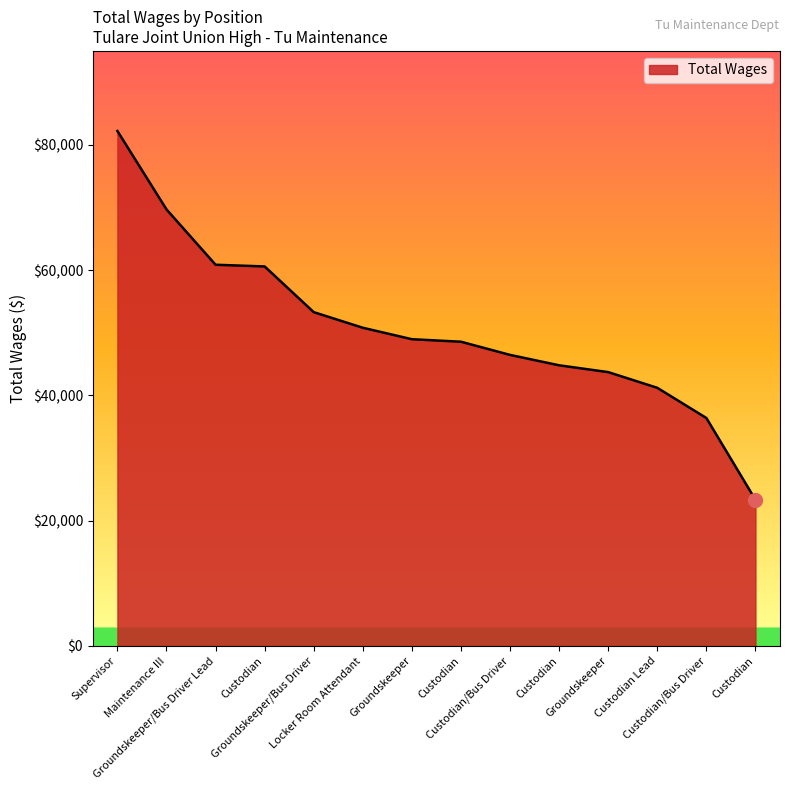

What is the minimum value shown in the chart?

23326